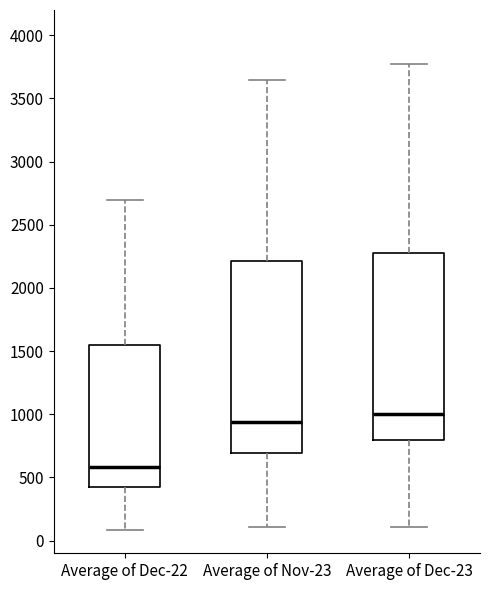

Which box's median line is the highest?

Average of Dec-23